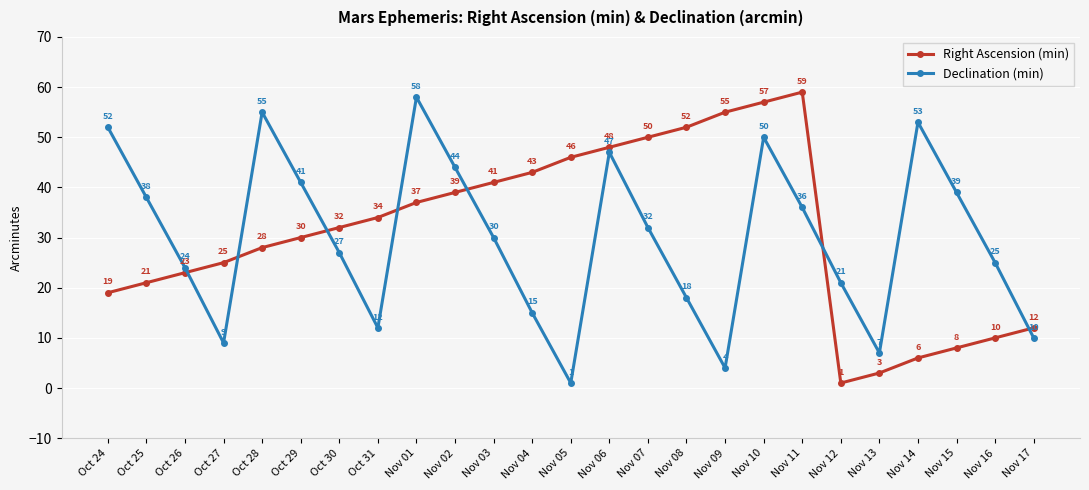

Which series has the largest total across all categories?

Right Ascension (min)